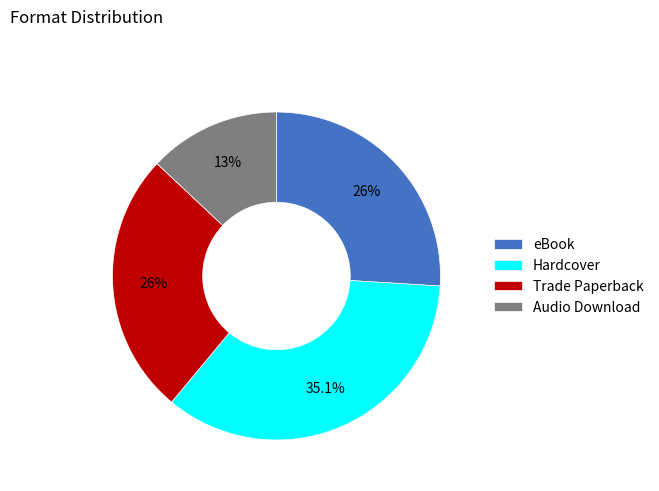

Count the number of slices in the pie.

4